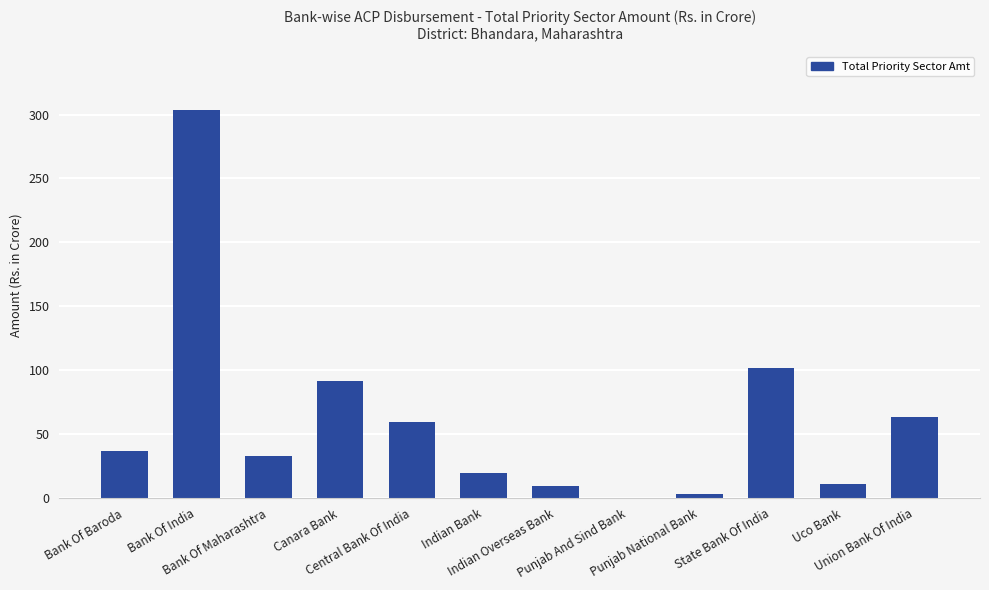

What is the greatest value displayed?

303.6